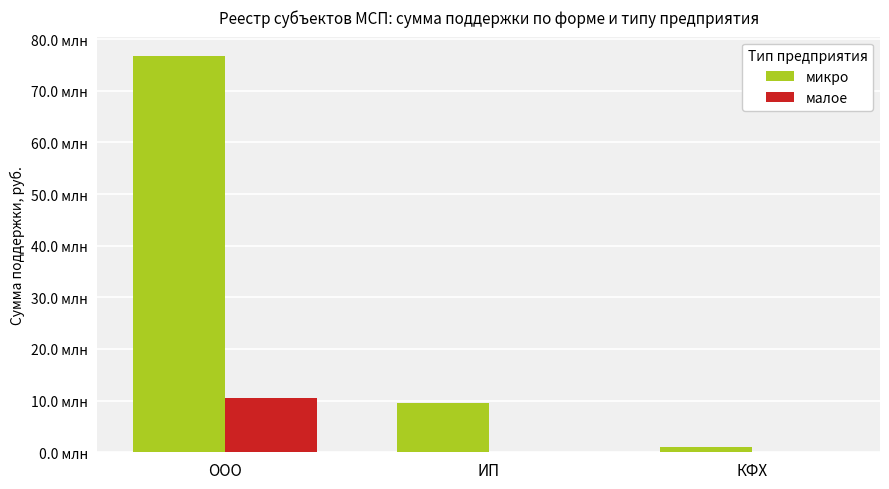

Reading left to right, transcribe all the data shown in this chart.

микро: 76649500.0	9485000.0	960000.0
малое: 10564274.9	0.0	0.0